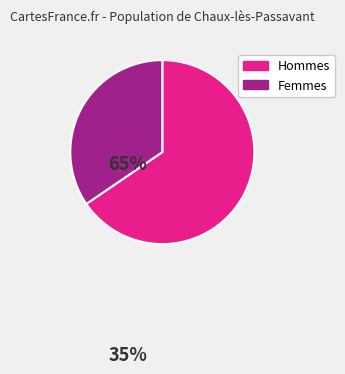

Is there any slice that represents more than half of the pie?

Yes